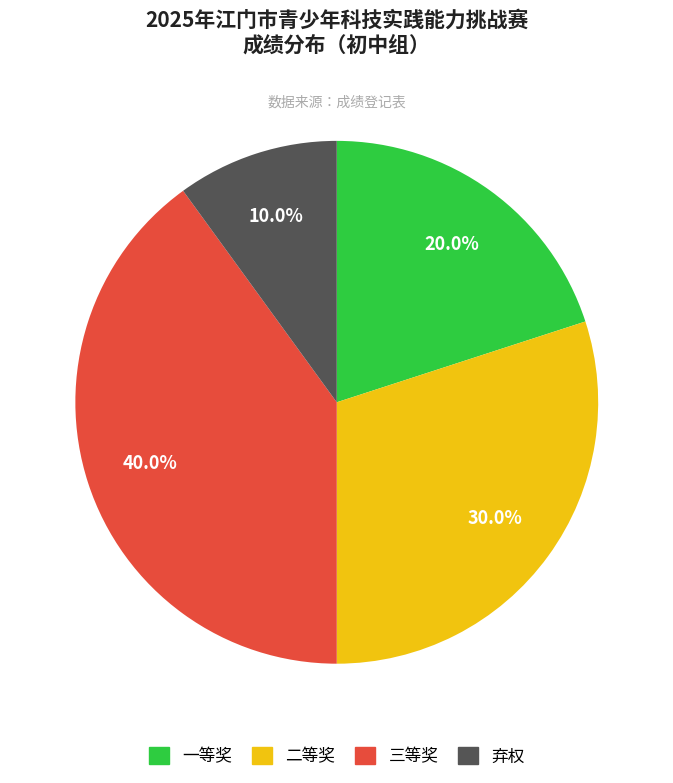

To the nearest percent, what portion does 二等奖 represent?

30%